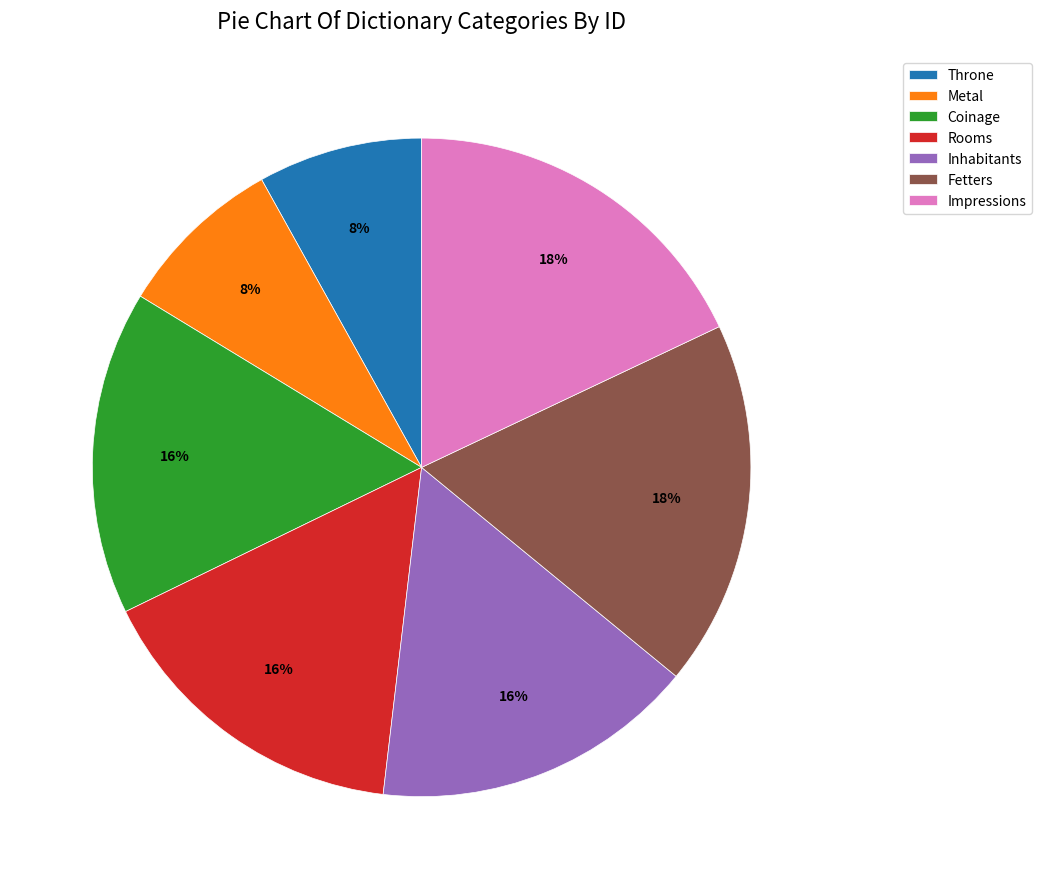

Does Impressions represent more than half of the total?

No